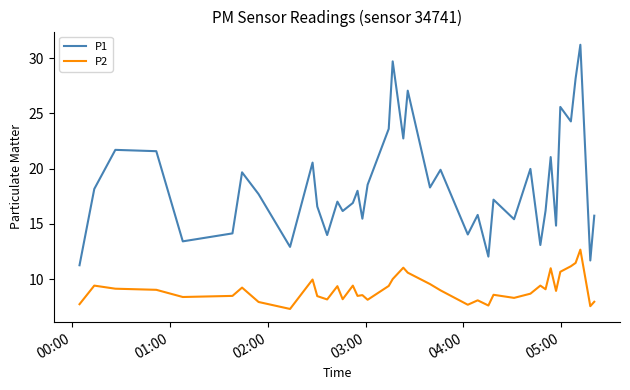

Which series has the largest total across all categories?

P1